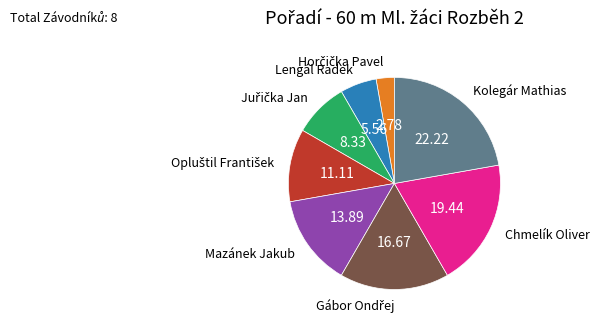

Is there any slice that represents more than half of the pie?

No